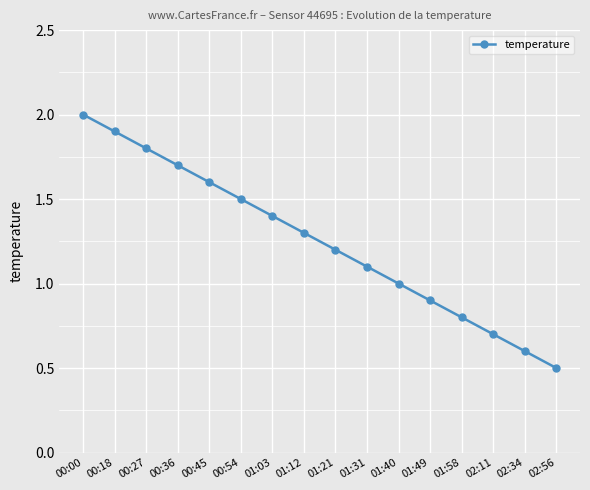

What is the sum of all values?

20.0